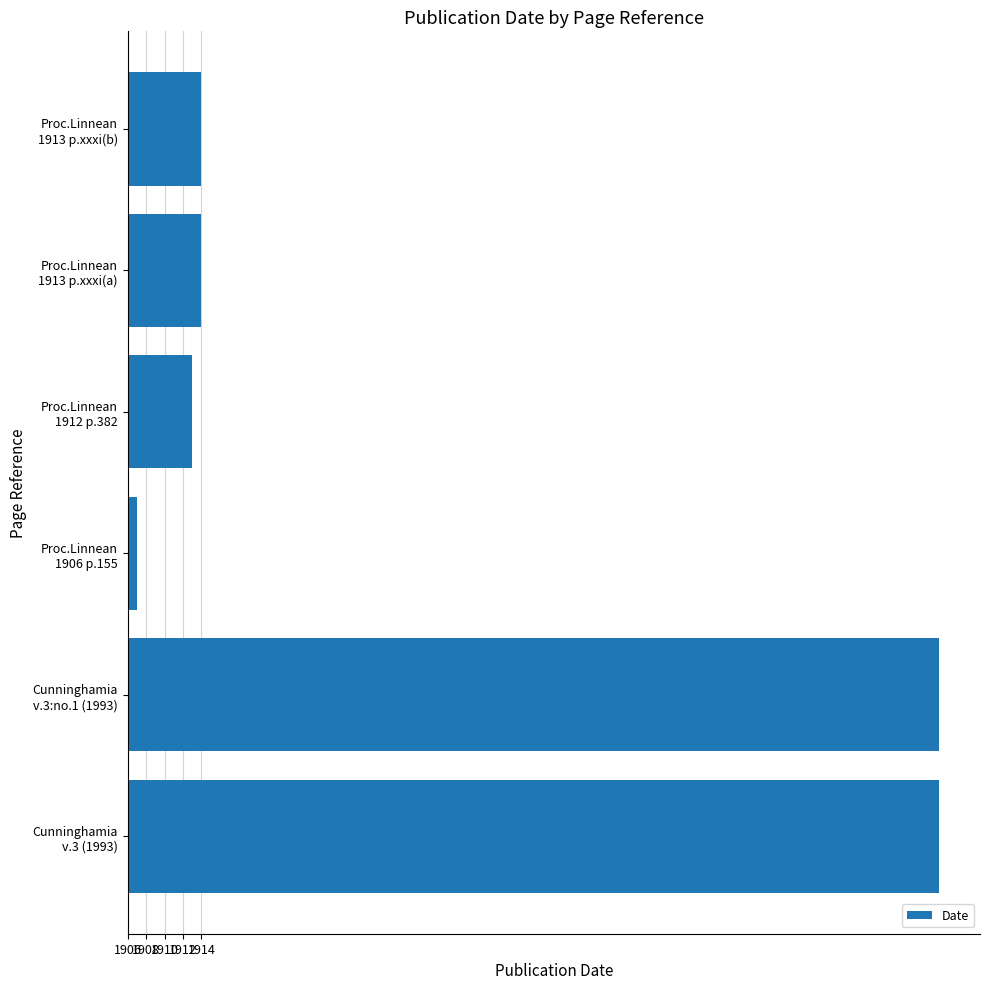

Does the chart contain any negative values?

No